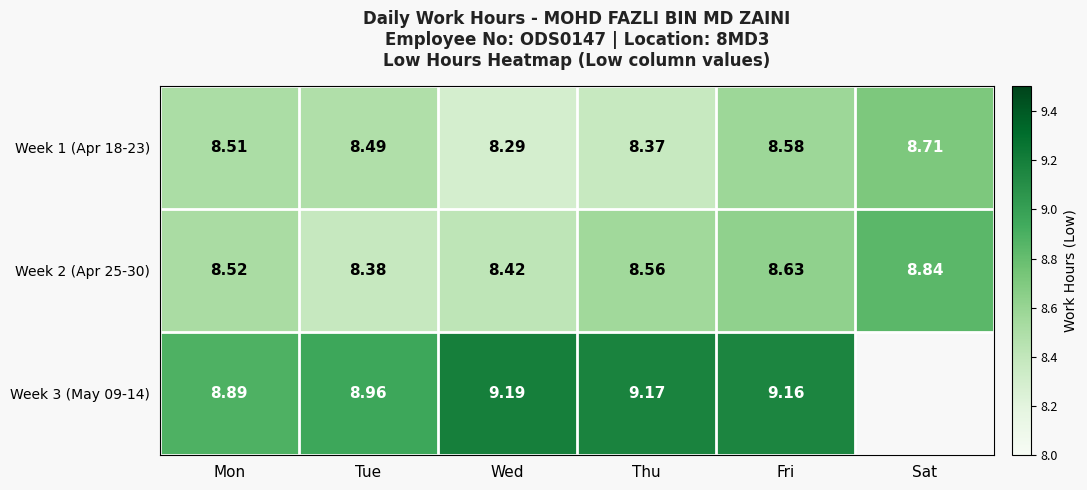

What is the difference between the maximum and second lowest values in the Week 1 (Apr 18-23) series?

0.3